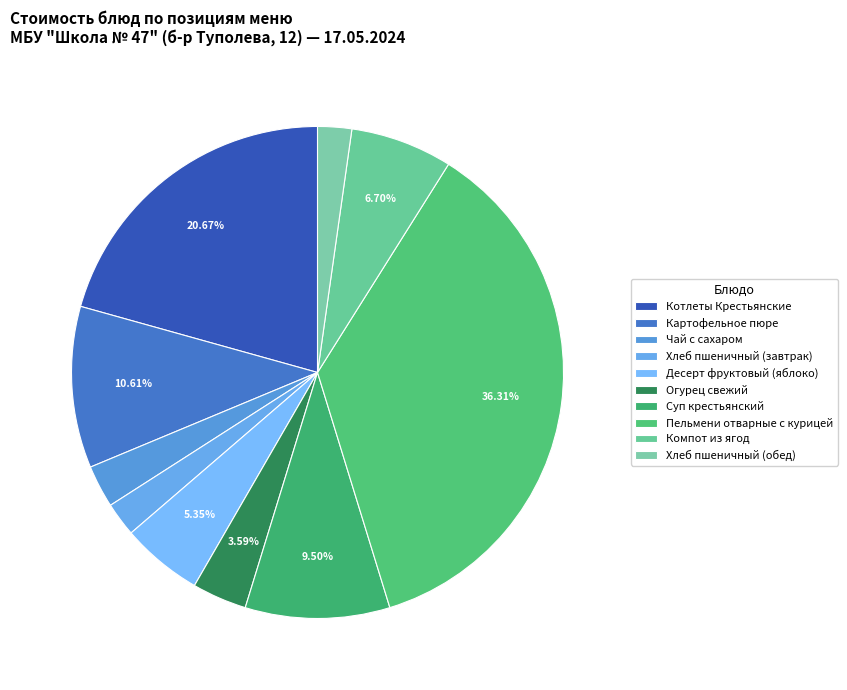

How many segments does this pie chart have?

10